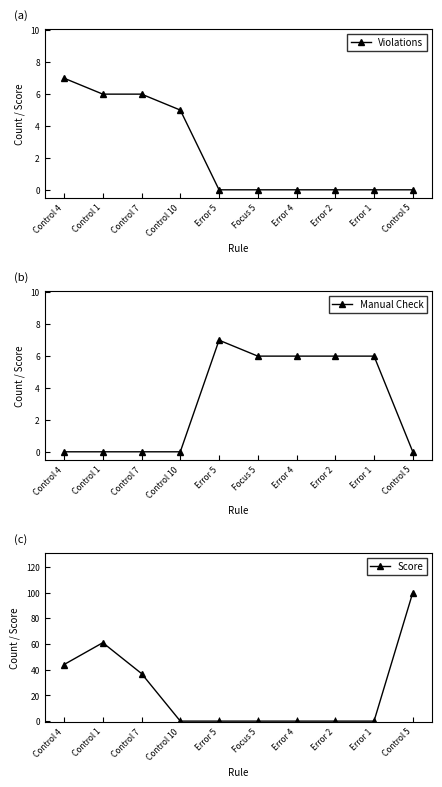

List the series in order of their peak value, highest first.

Score, Violations, Manual Check